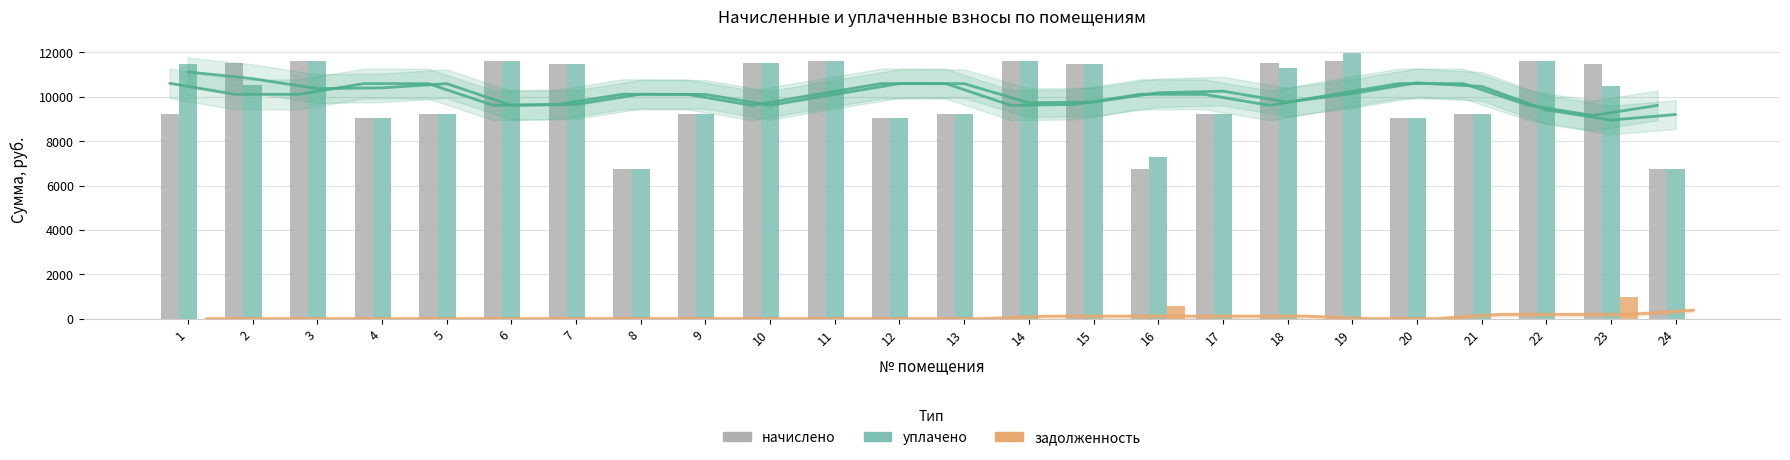

How many bars are there in each group?

3